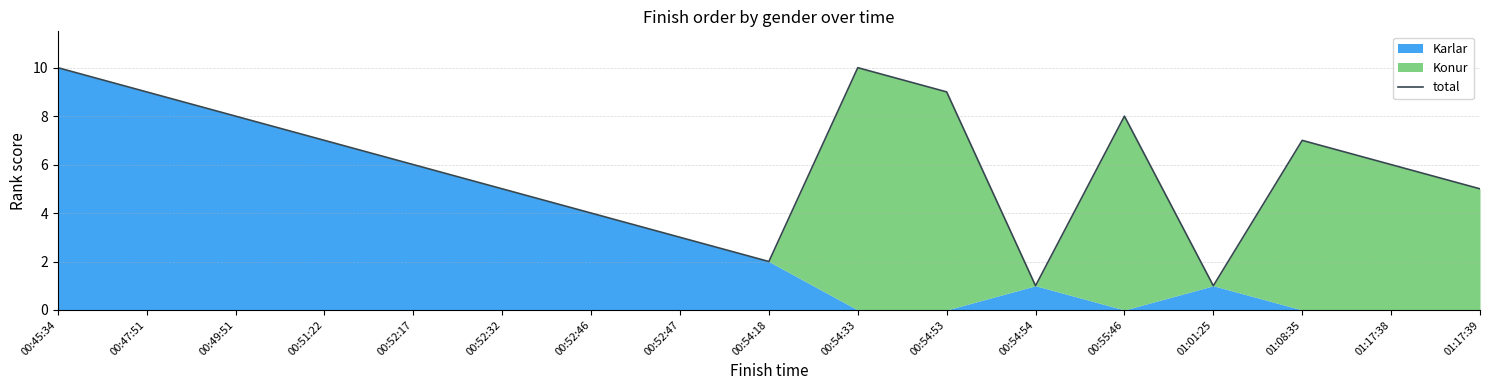

What is the sum of all values?

101